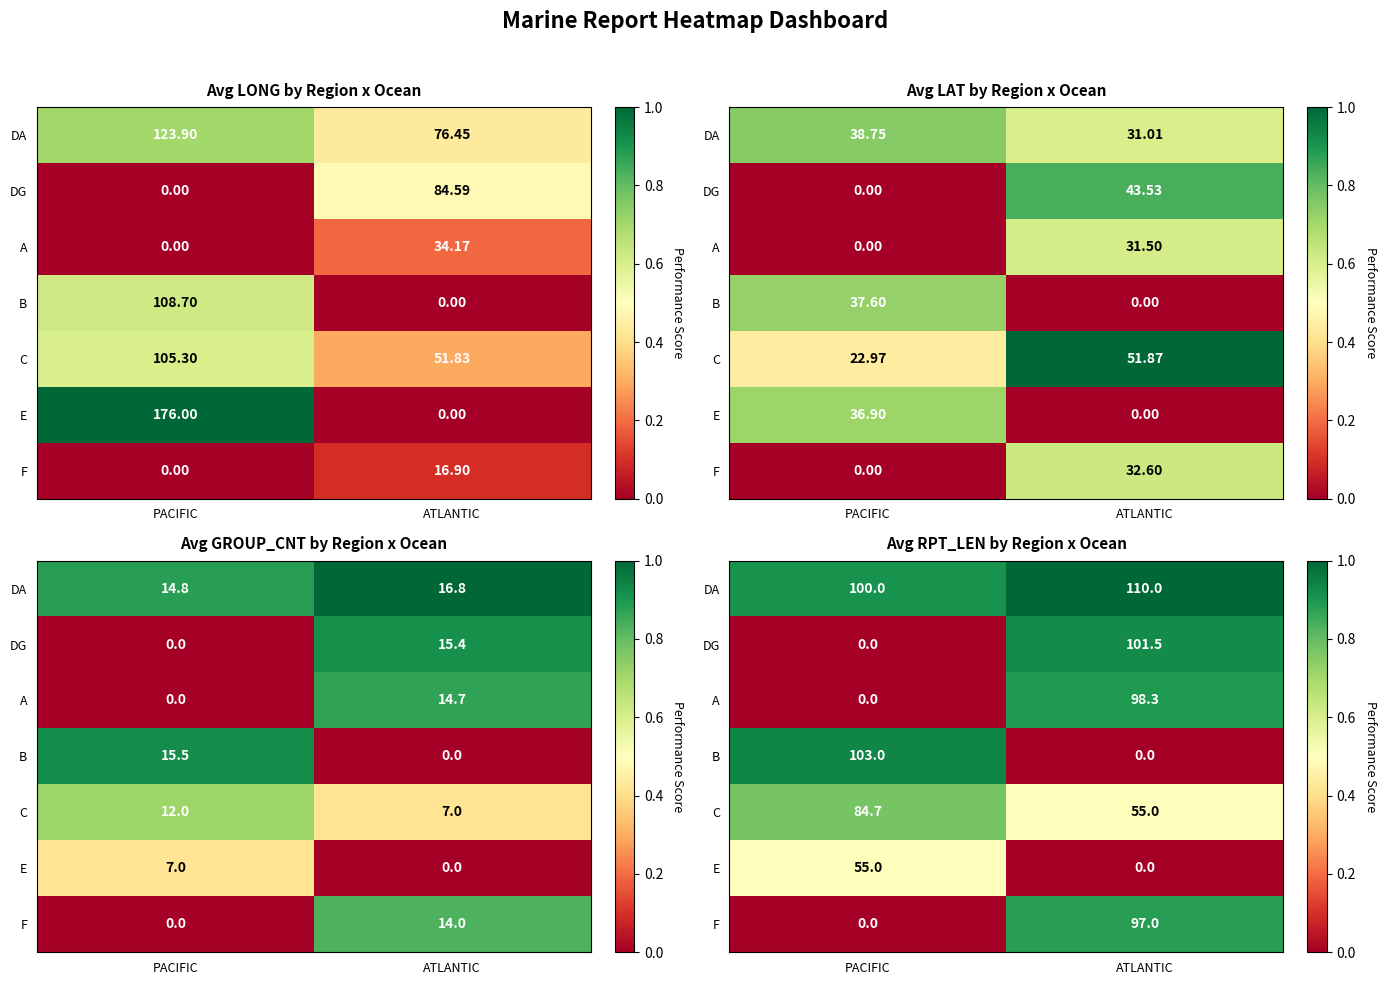

Is the value of A at PACIFIC greater than the value of E at PACIFIC?

No